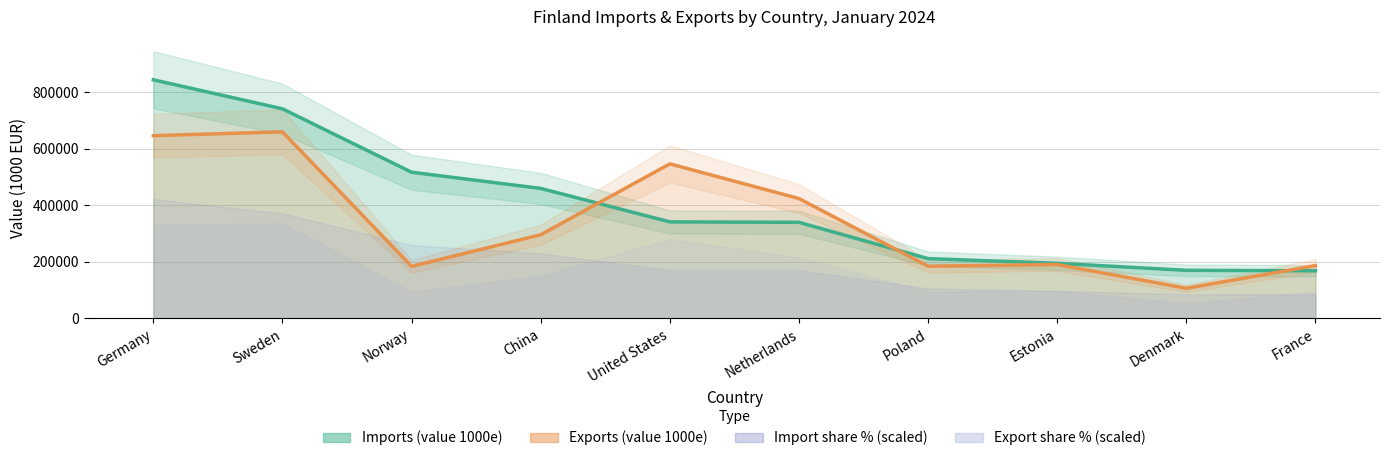

List the series in order of their peak value, highest first.

Imports (value 1000e), Exports (value 1000e)